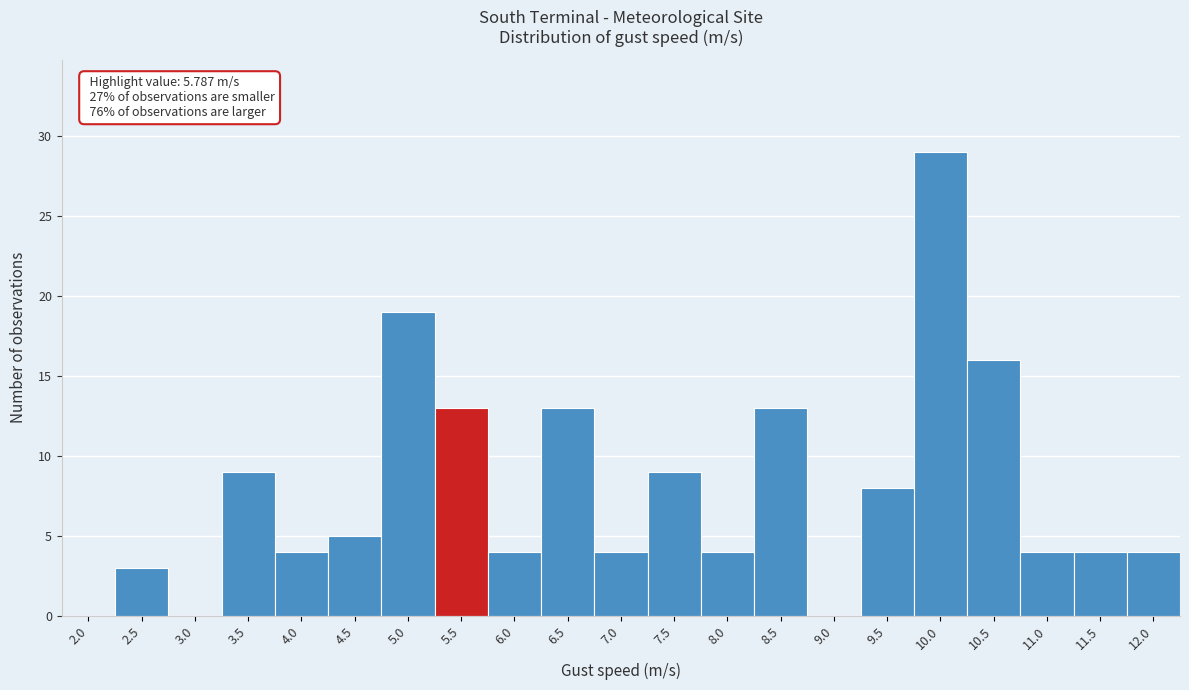

Reading left to right, extract all data points from this chart.

2.0=0	2.5=3	3.0=0	3.5=9	4.0=4	4.5=5	5.0=19	5.5=13	6.0=4	6.5=13	7.0=4	7.5=9	8.0=4	8.5=13	9.0=0	9.5=8	10.0=29	10.5=16	11.0=4	11.5=4	12.0=4